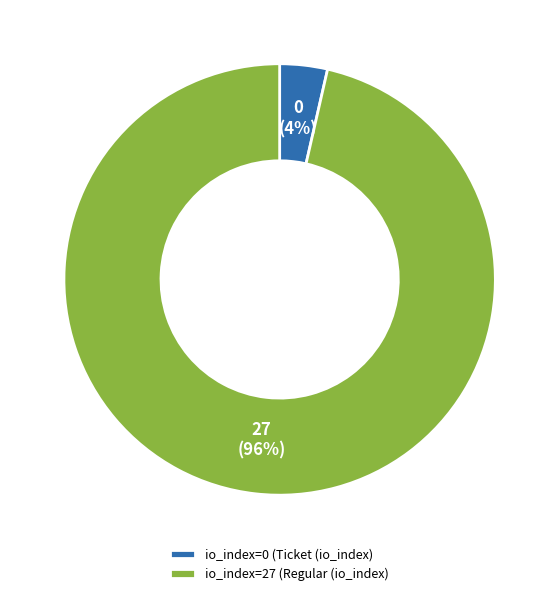

Which slice is the largest?

io_index=27 (Regular (io_index)